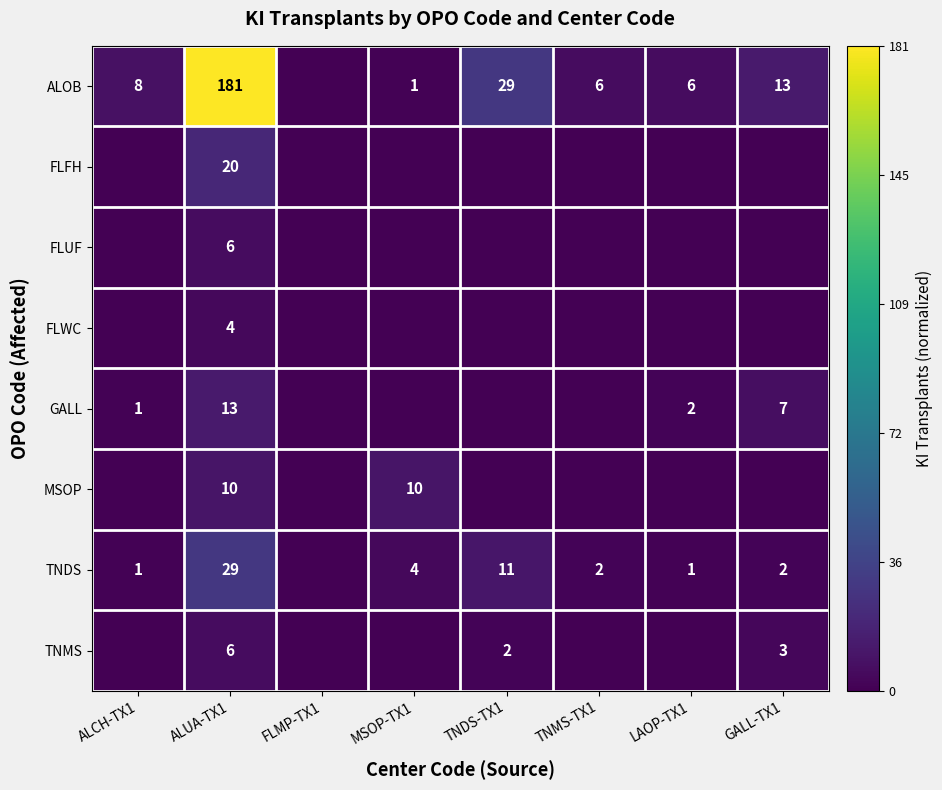

What is the total value across all series at ALUA-TX1?

269